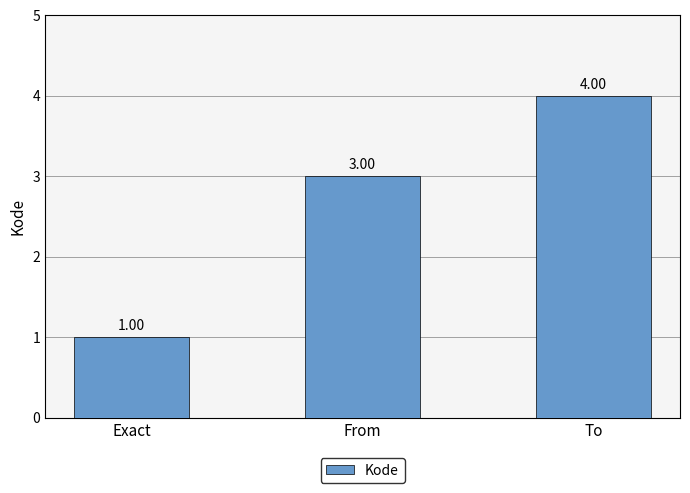

Which label corresponds to the largest value in the chart?

To